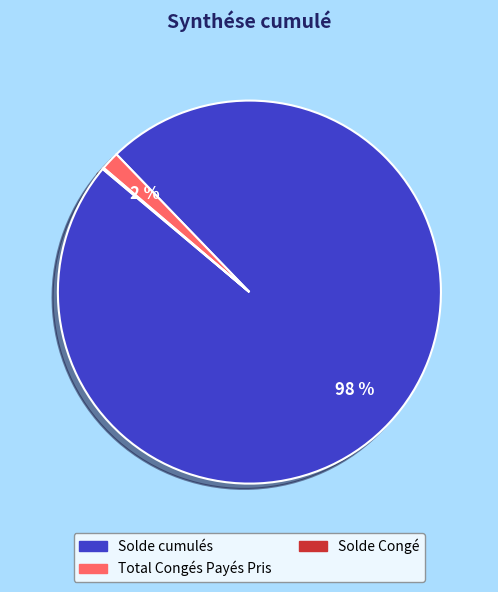

Between Total Congés Payés Pris and Solde cumulés, which is larger?

Solde cumulés